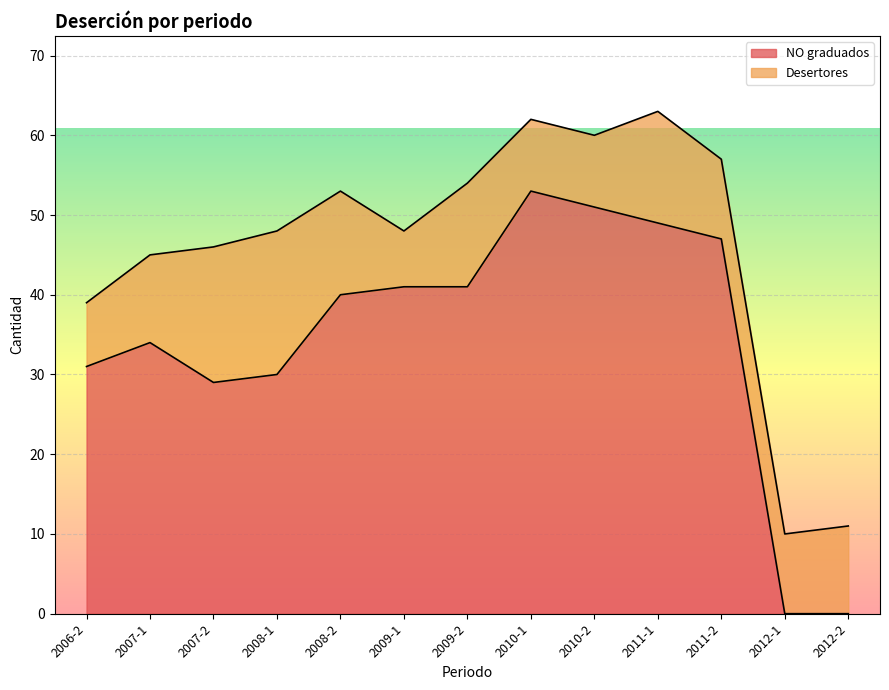

Where does the data first go above 40?

2009-1